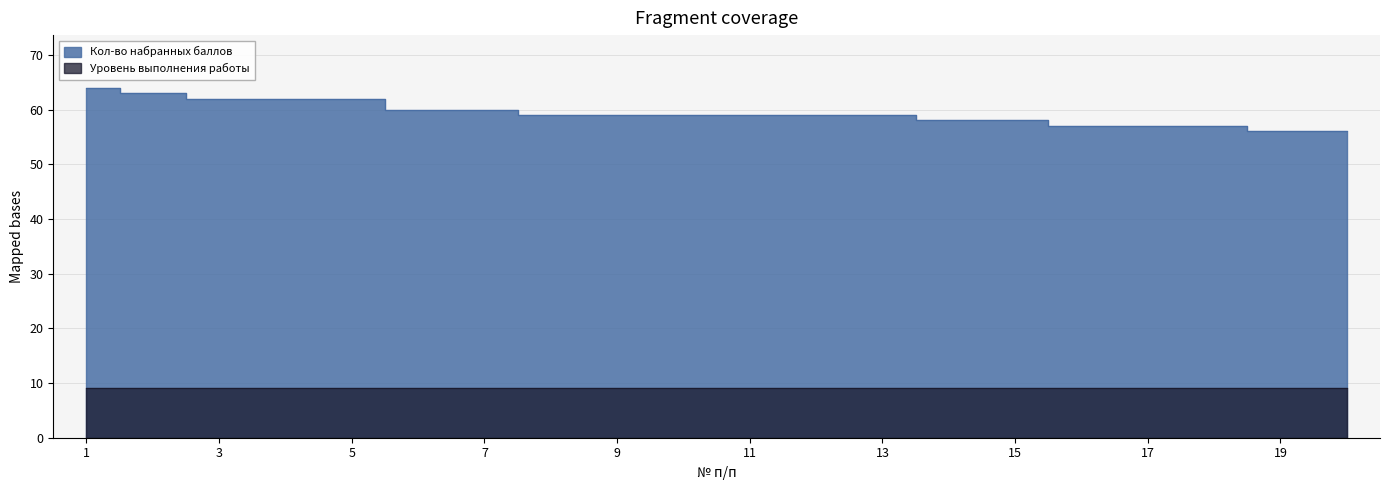

Reading right to left, what are all the values shown in this chart?

20=56	19=56	18=57	17=57	16=57	15=58	14=58	13=59	12=59	11=59	10=59	9=59	8=59	7=60	6=60	5=62	4=62	3=62	2=63	1=64